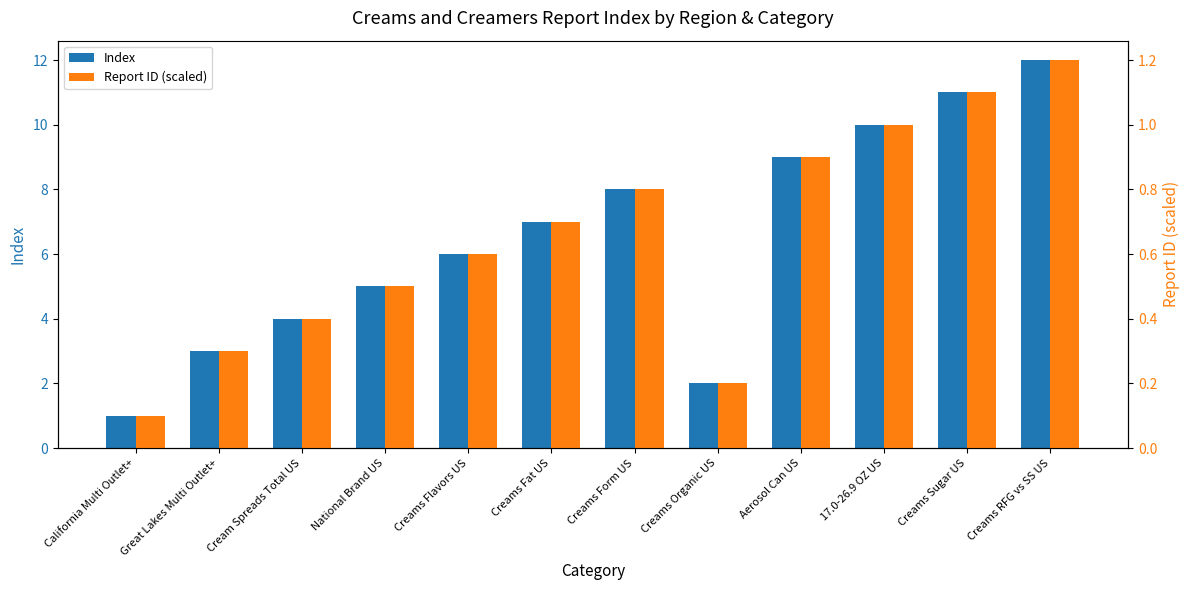

What is the maximum value for Report ID (scaled)?

1.2